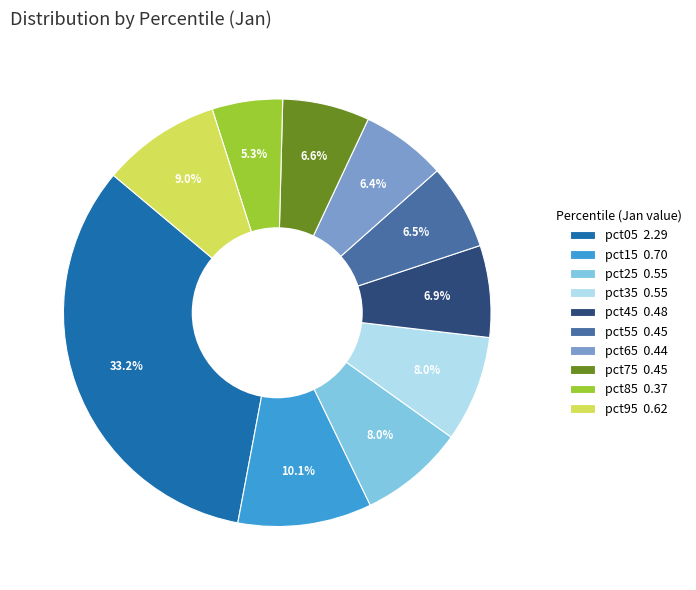

How many segments does this pie chart have?

10